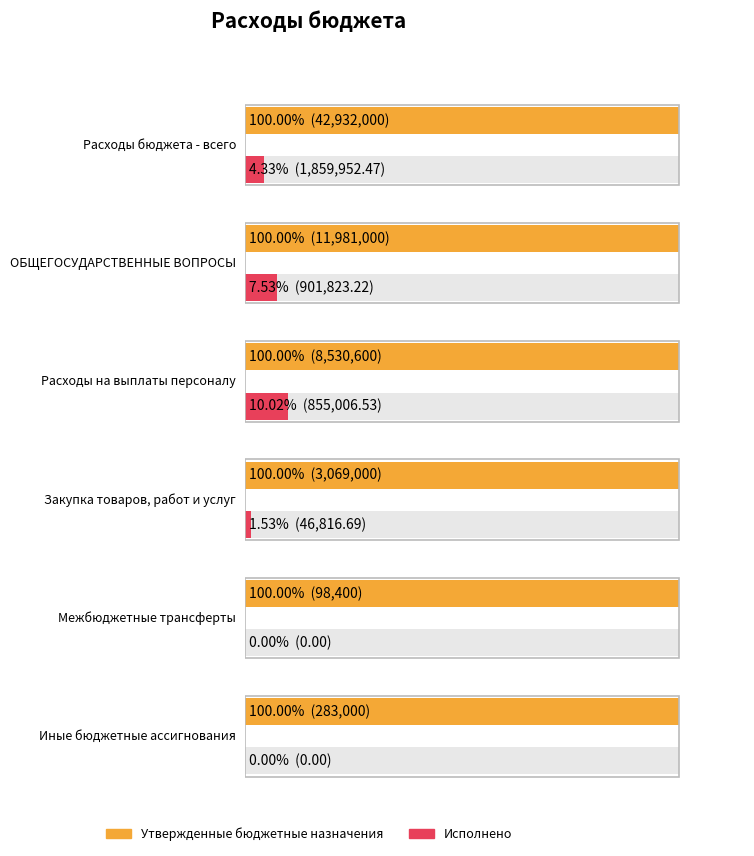

What is the difference between the second highest and second lowest values in the Исполнено series?

901823.2